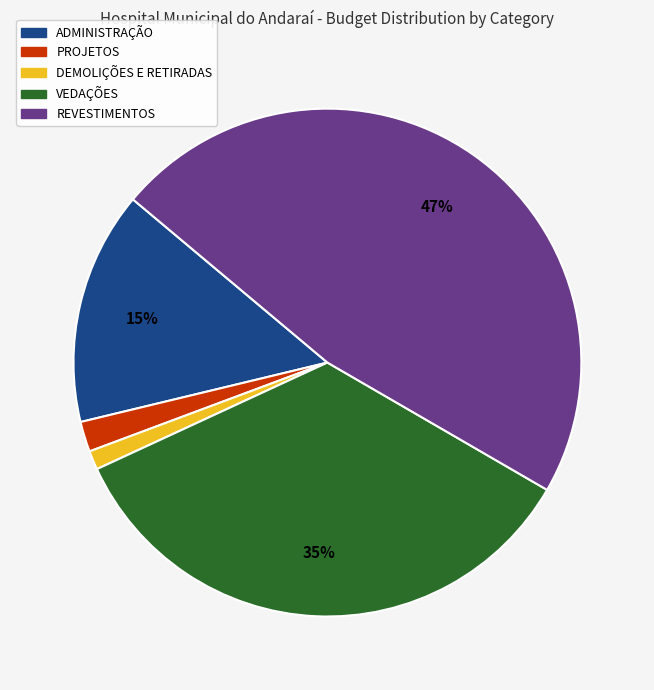

Does REVESTIMENTOS account for over 50% of the chart?

No